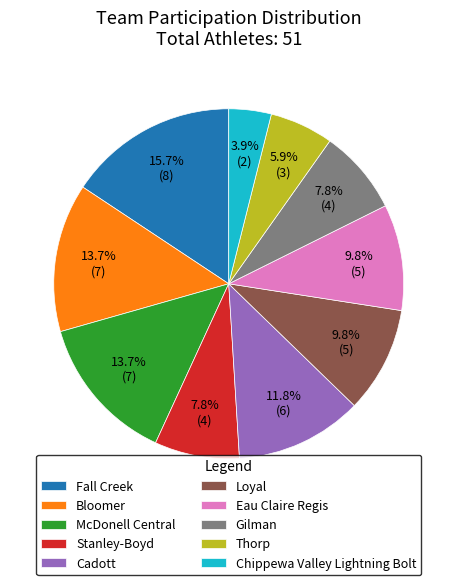

Is it true that Stanley-Boyd is 19% of the pie?

False